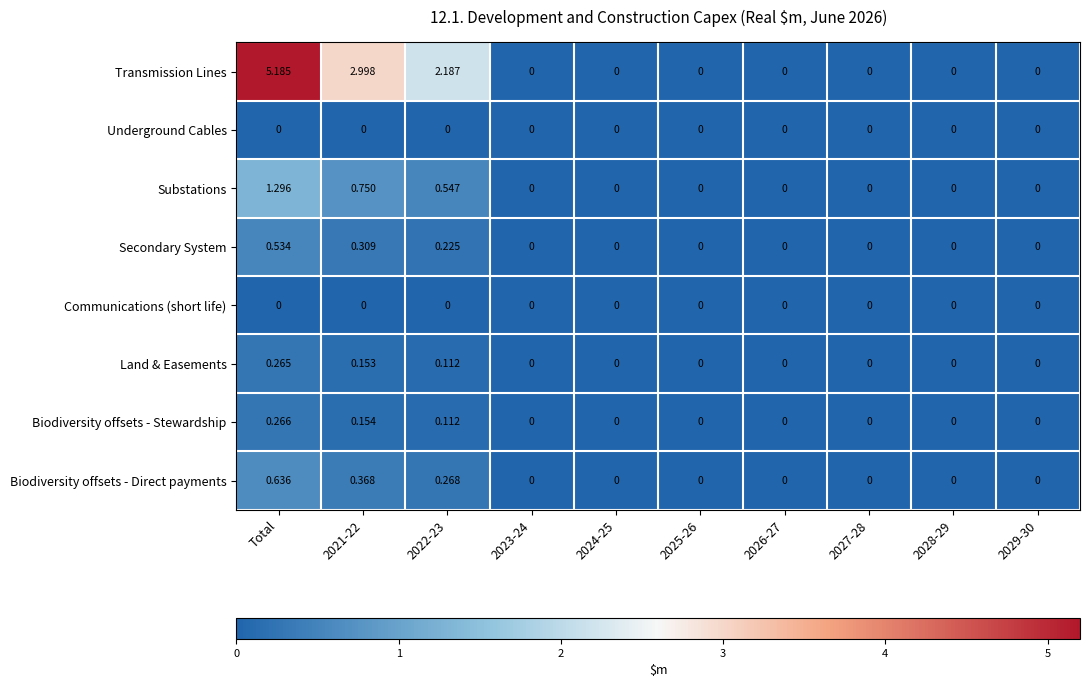

At which label does Transmission Lines reach its peak?

Total